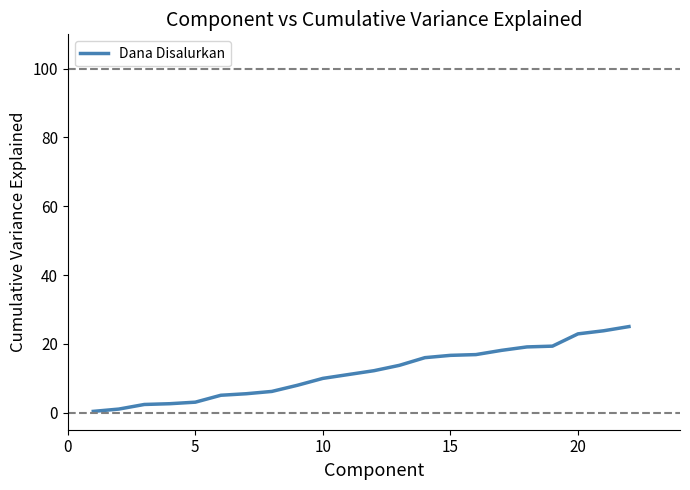

What is the greatest value displayed?

25.0